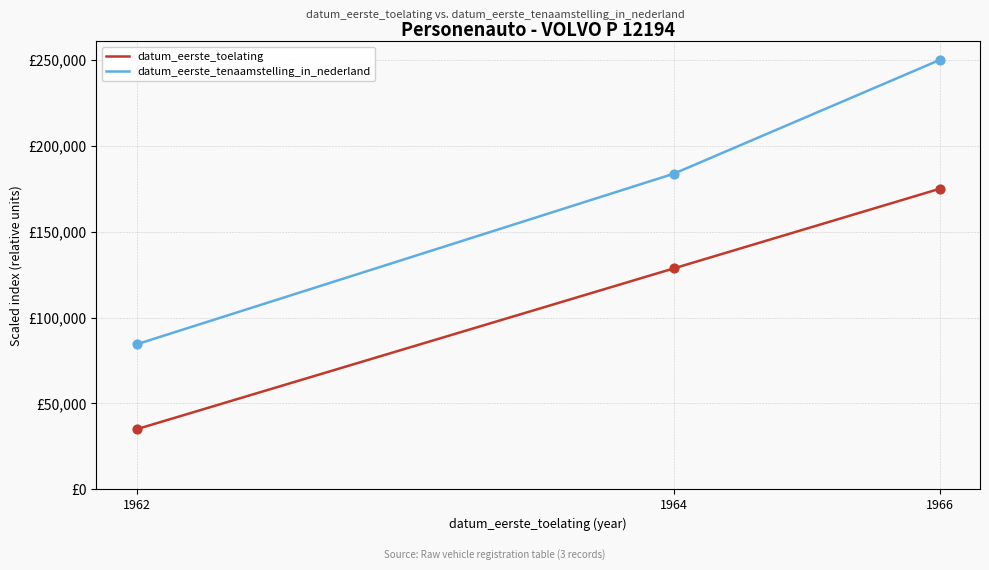

Which series has the largest total across all categories?

datum_eerste_tenaamstelling_in_nederland